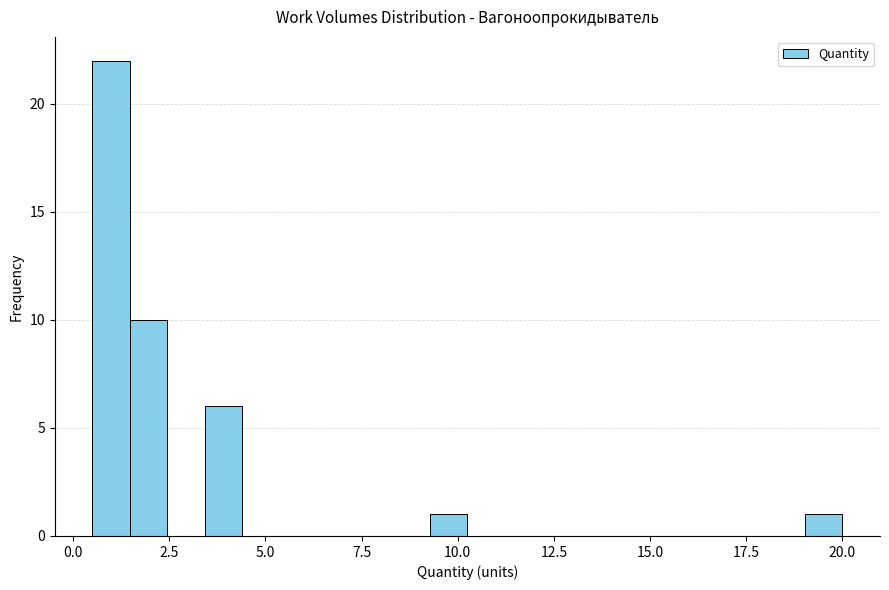

Read against the x-axis, roughly where is the centre of the tallest bar?

1.0